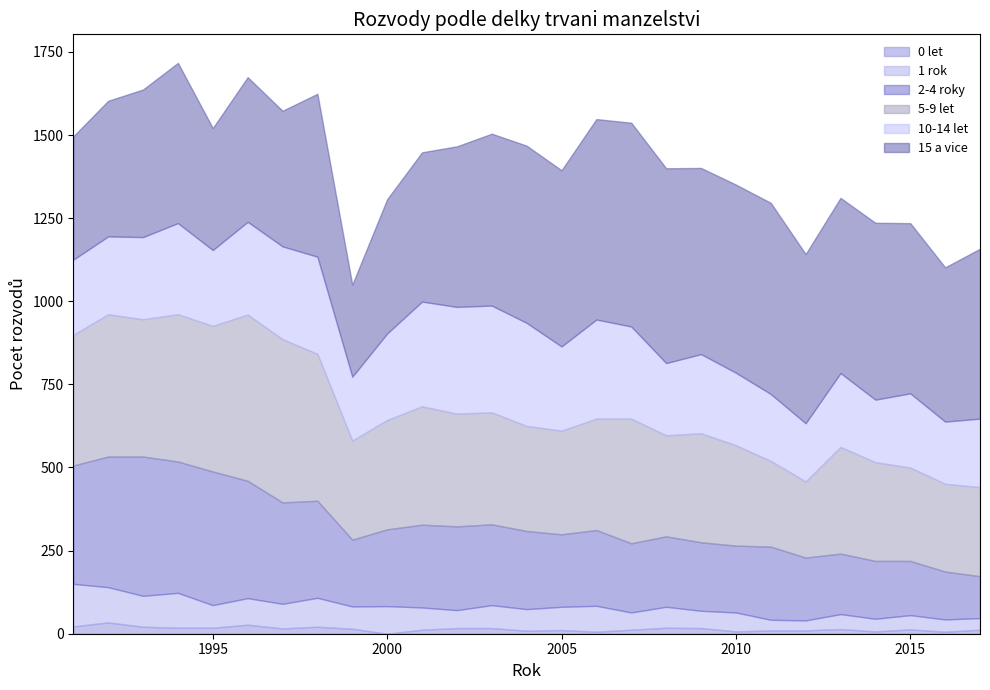

The 10-14 let series shows 206 at 2017. True or false?

True